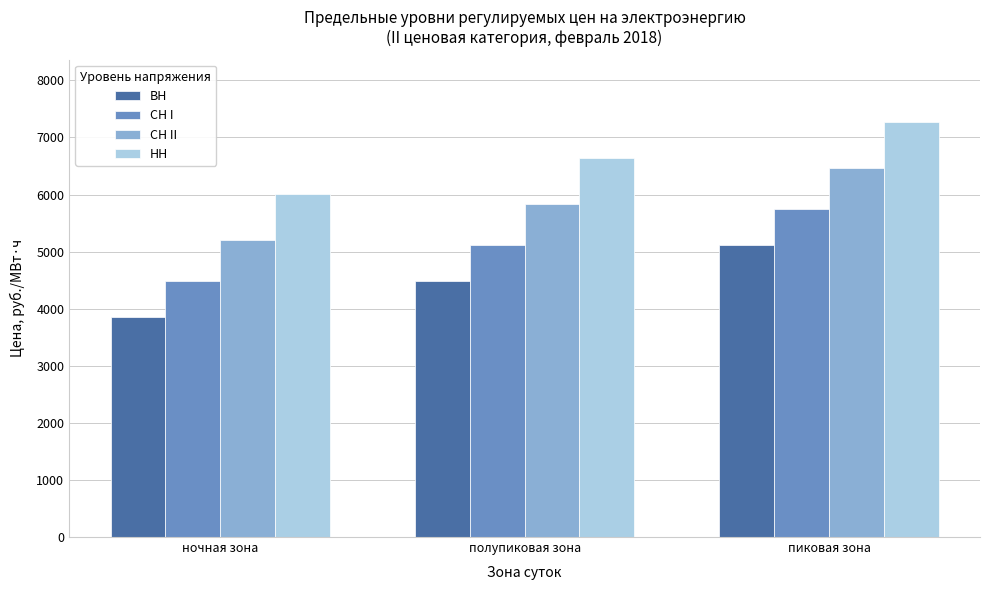

What is the maximum value for СН I?

5744.4